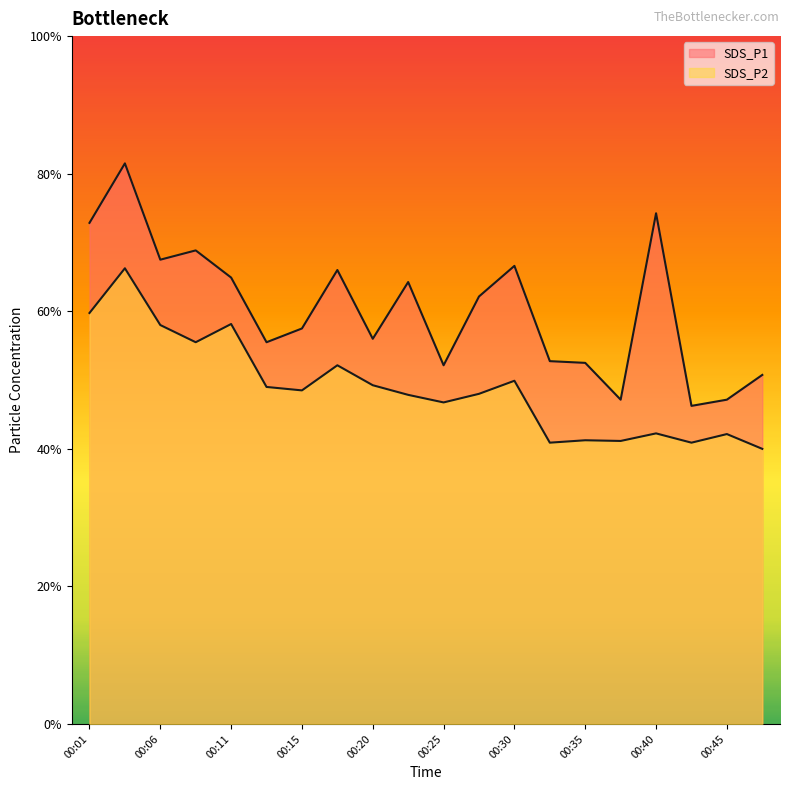

In SDS_P1, how many points are lower than both neighbors (excluding endpoints)?

6